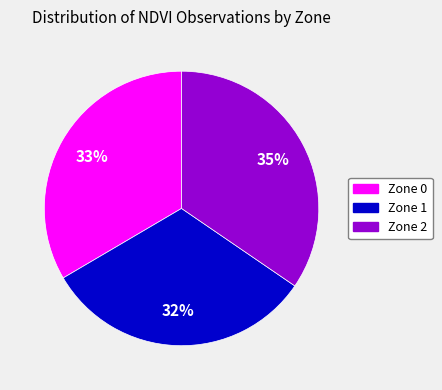

Count the number of slices in the pie.

3